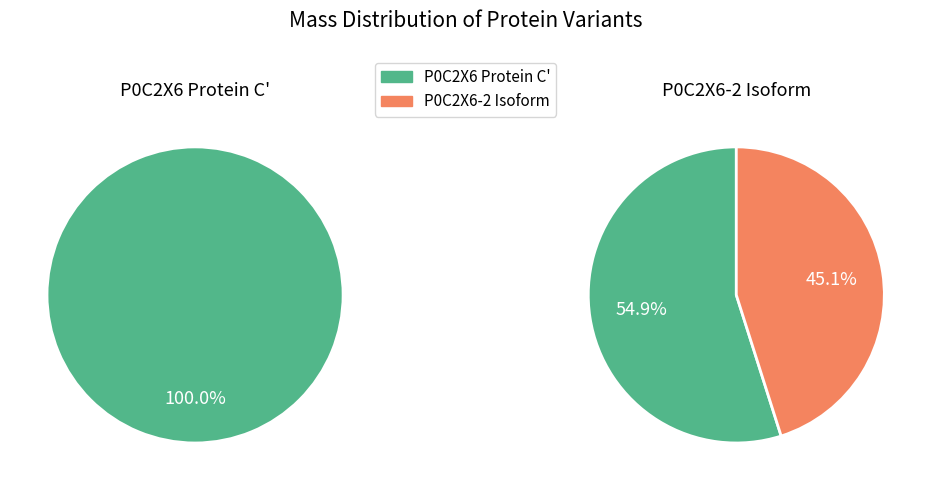

Is it true that sp|P0C2X6-2|C-2_VSIVG is 56% of the pie?

False